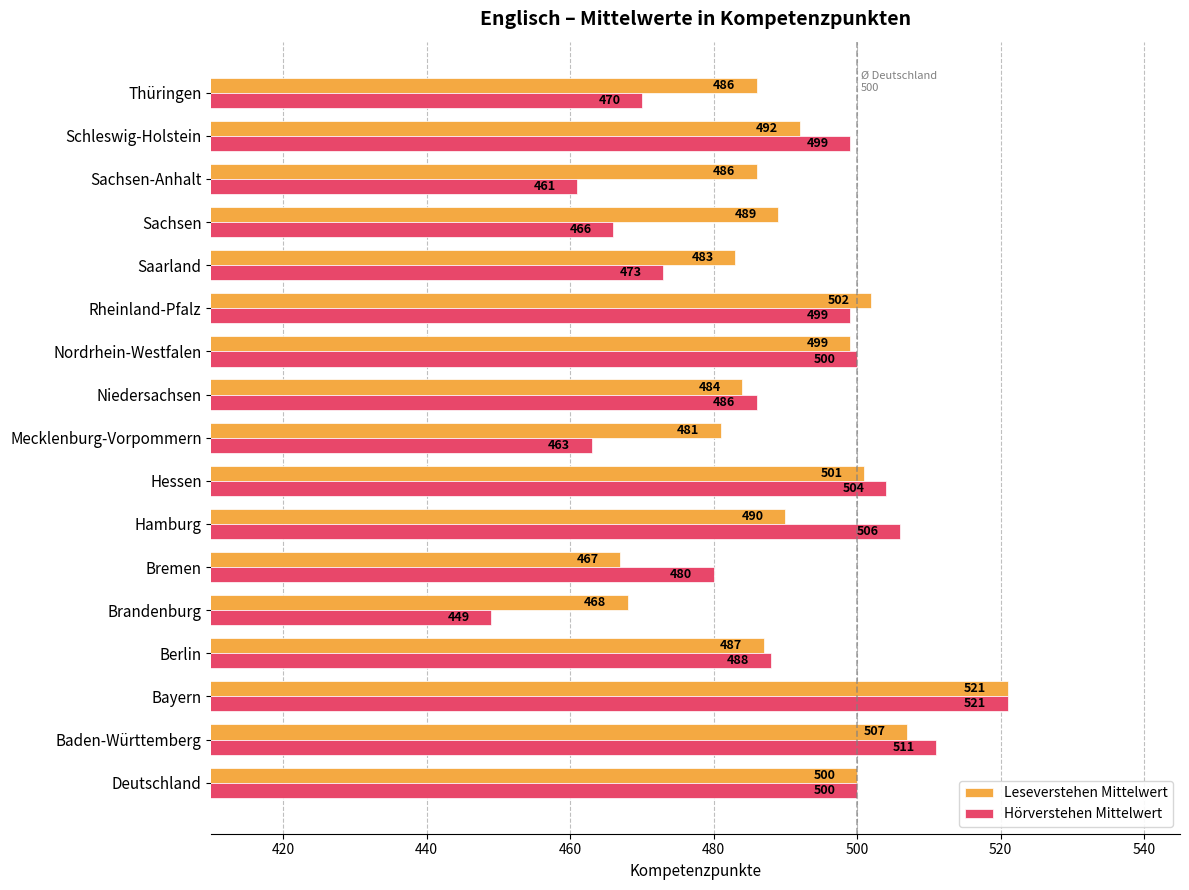

What are all the series names shown in the legend?

Leseverstehen Mittelwert, Hörverstehen Mittelwert